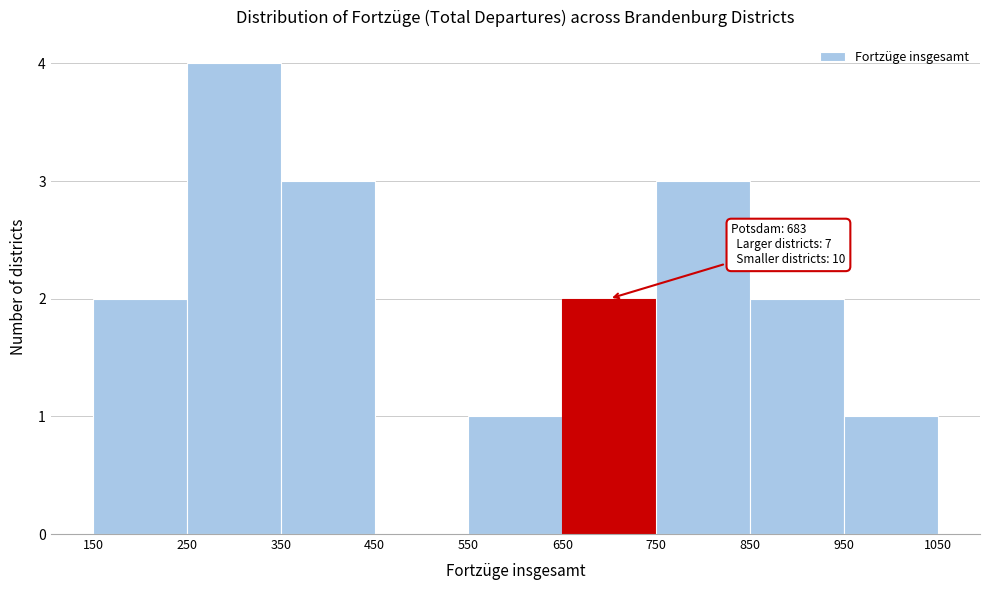

Over which range of the x-axis is the bar tallest?

250 to 350